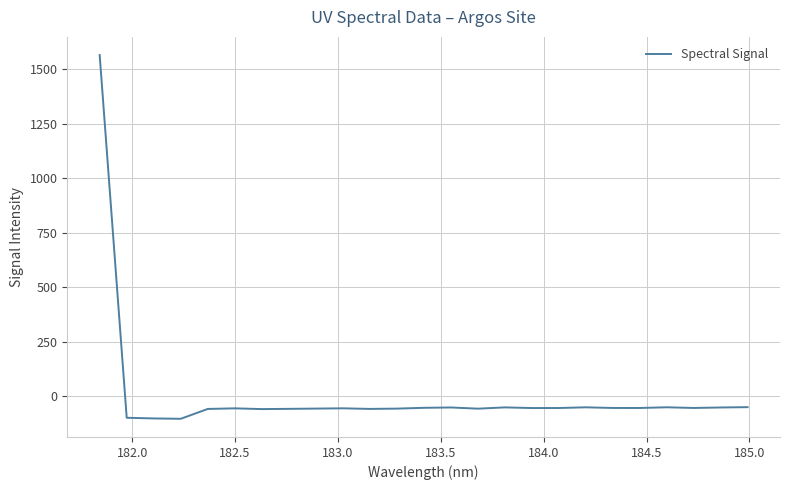

What is the greatest value displayed?

1564.3